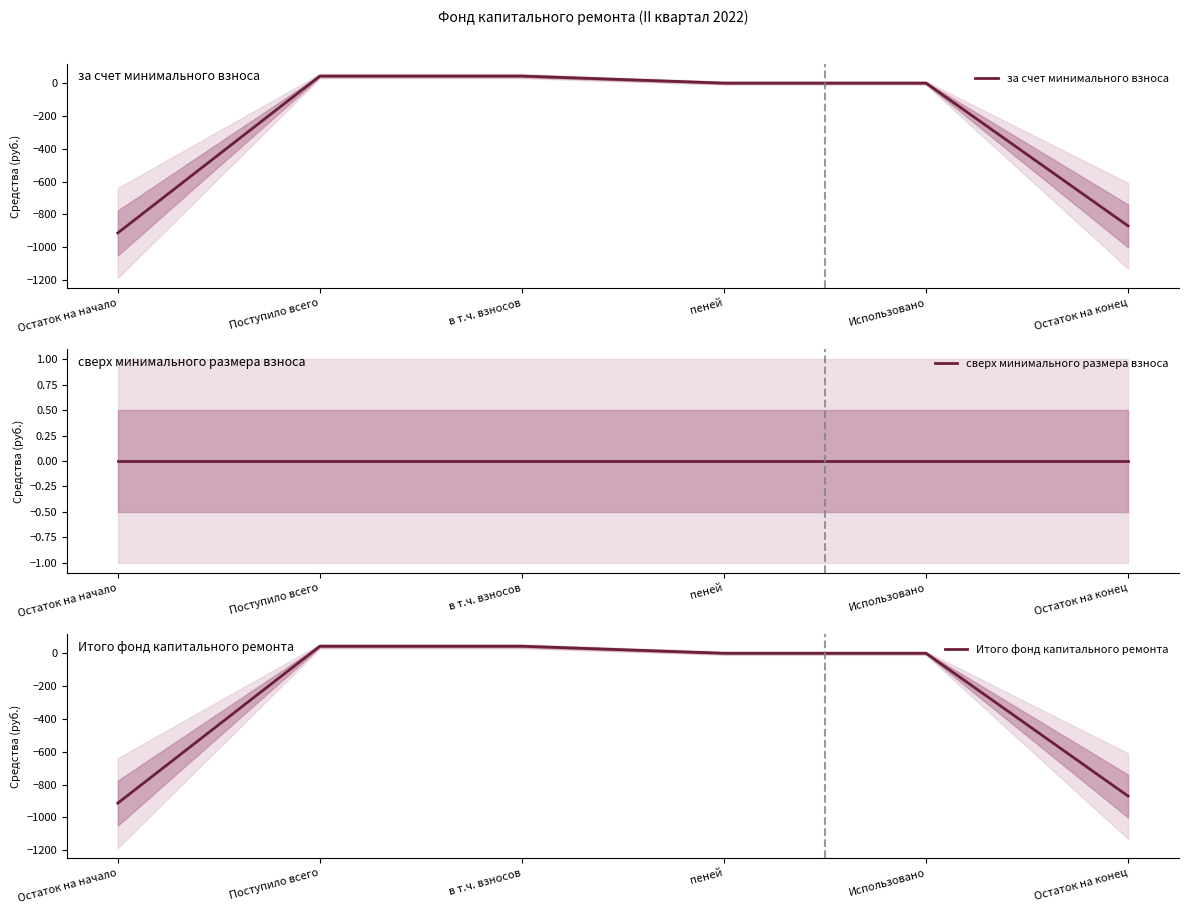

Between Остаток на начало and пеней, which is larger?

пеней